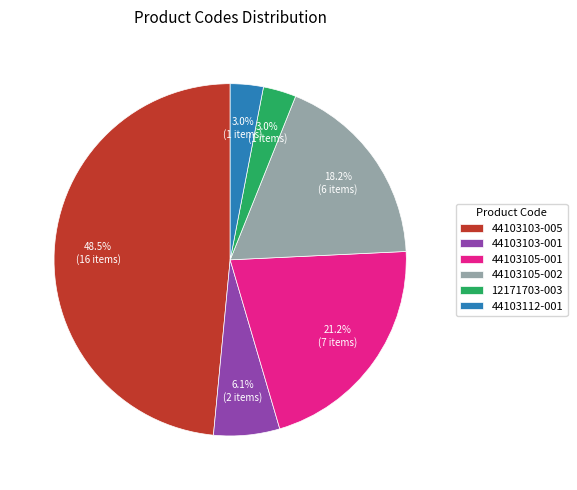

What percentage is the 44103105-001 slice, to the nearest percent?

21%